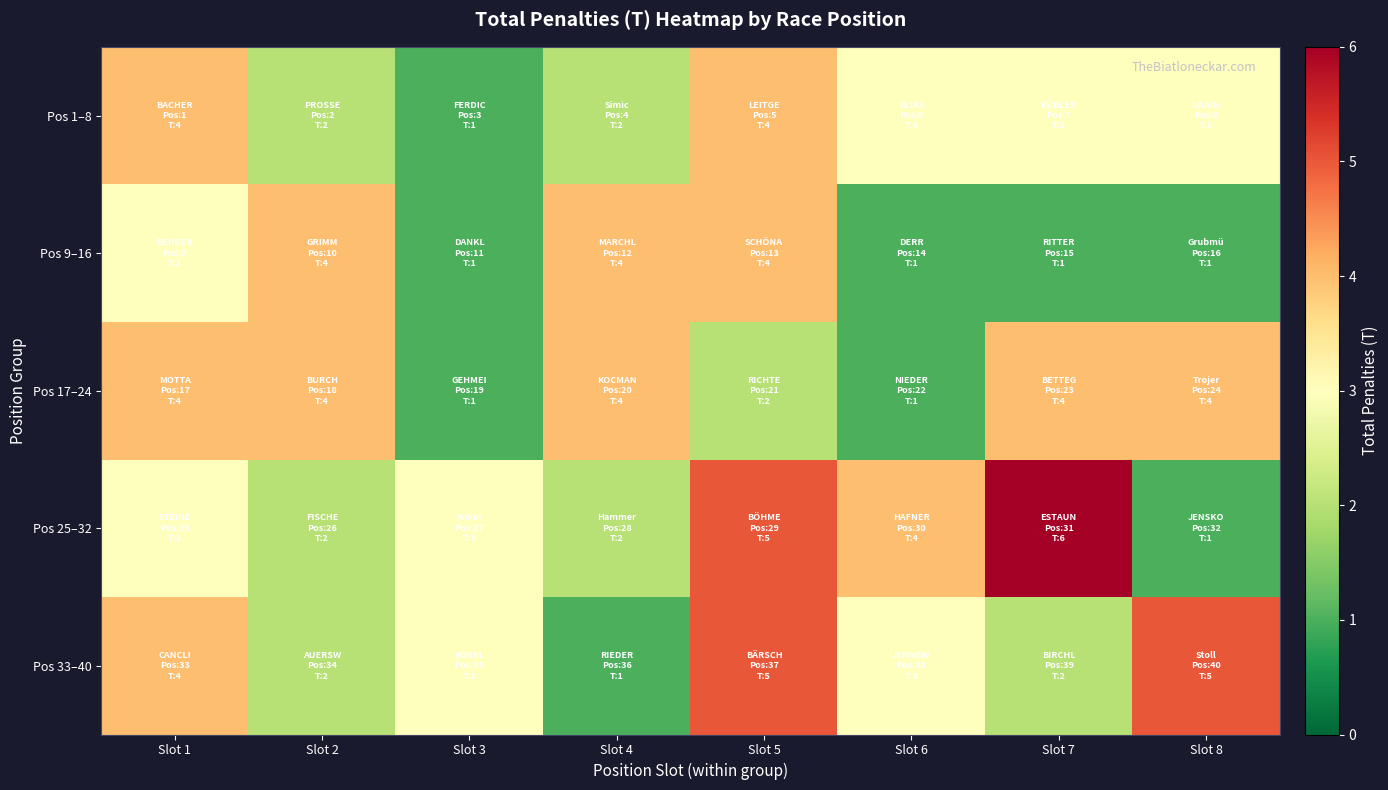

Which series has the widest spread of values?

Pos 25–32